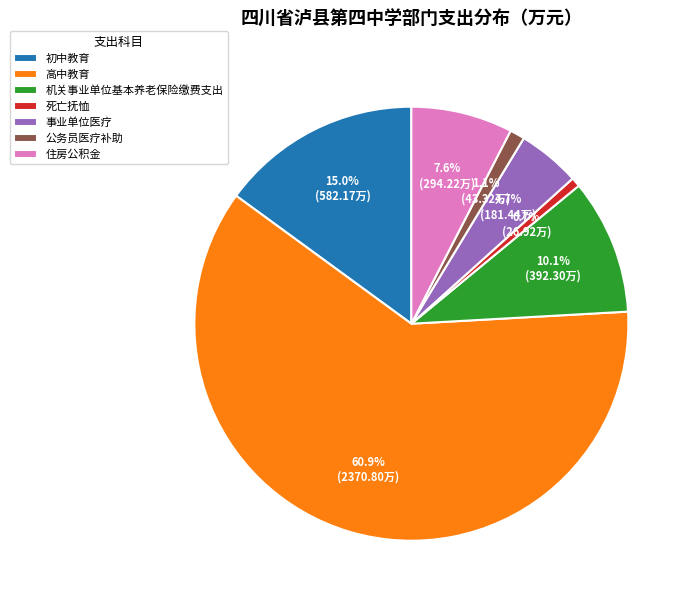

The 住房公积金 slice represents 8% of the pie. True or false?

True